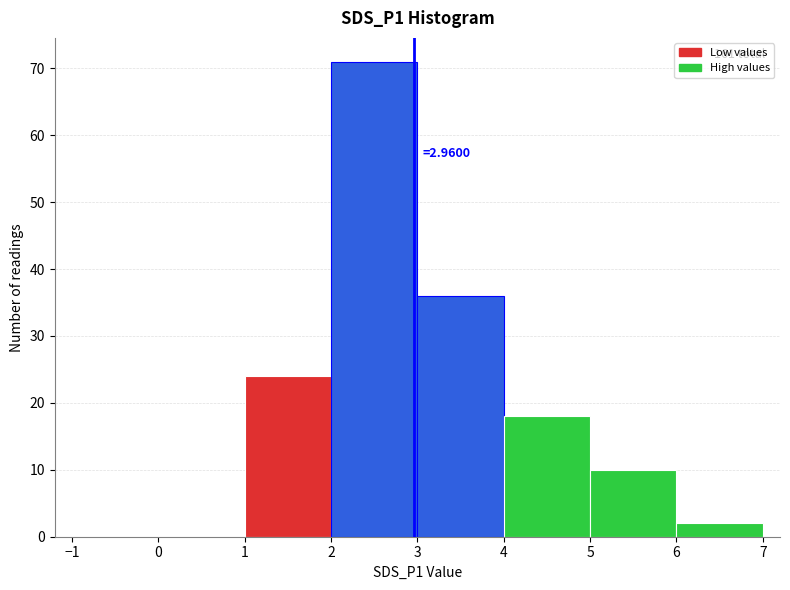

Which range on the x-axis has the tallest bar?

2 to 3